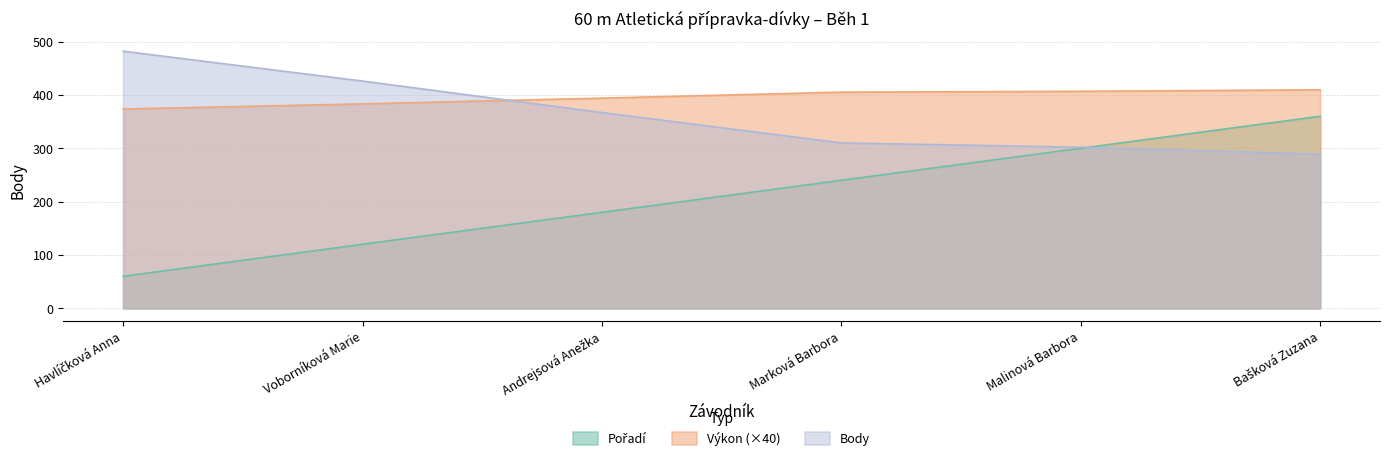

The value of Výkon at Voborníková Marie is 383.2. True or false?

True